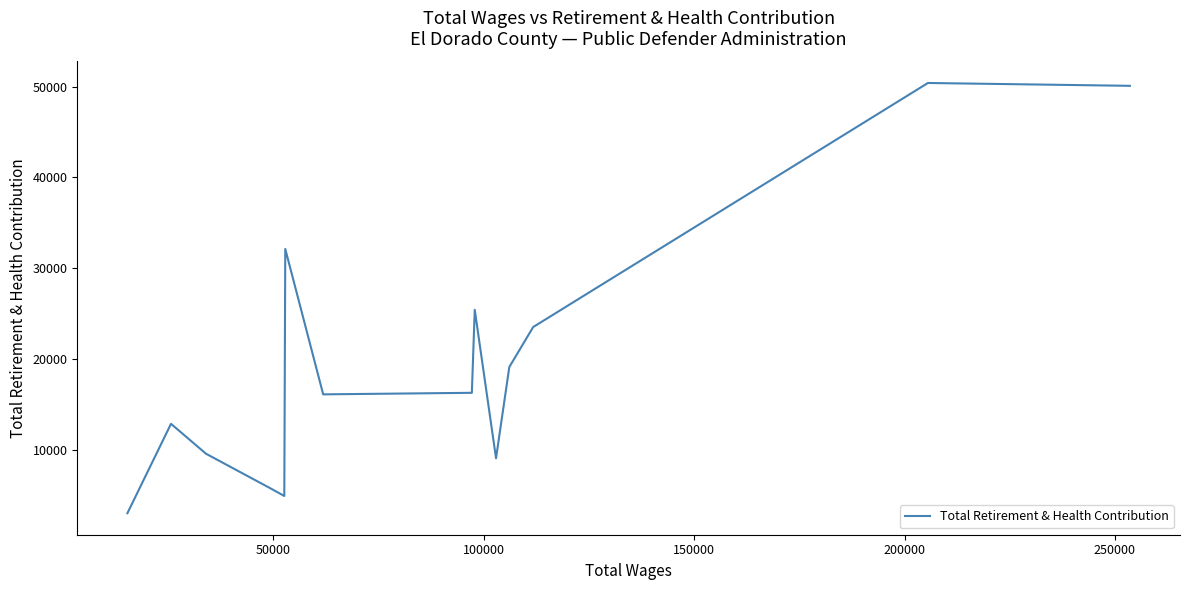

What is the smallest value displayed?

3028